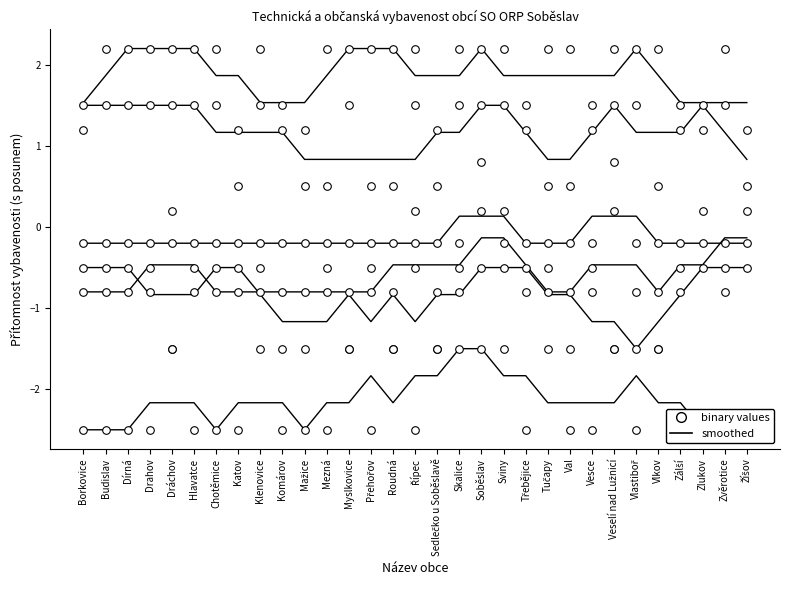

Is the value of dům s pěčovatelskou službou at Vlkov greater than the value of kanalizace bez ČOV at Tučapy?

Yes